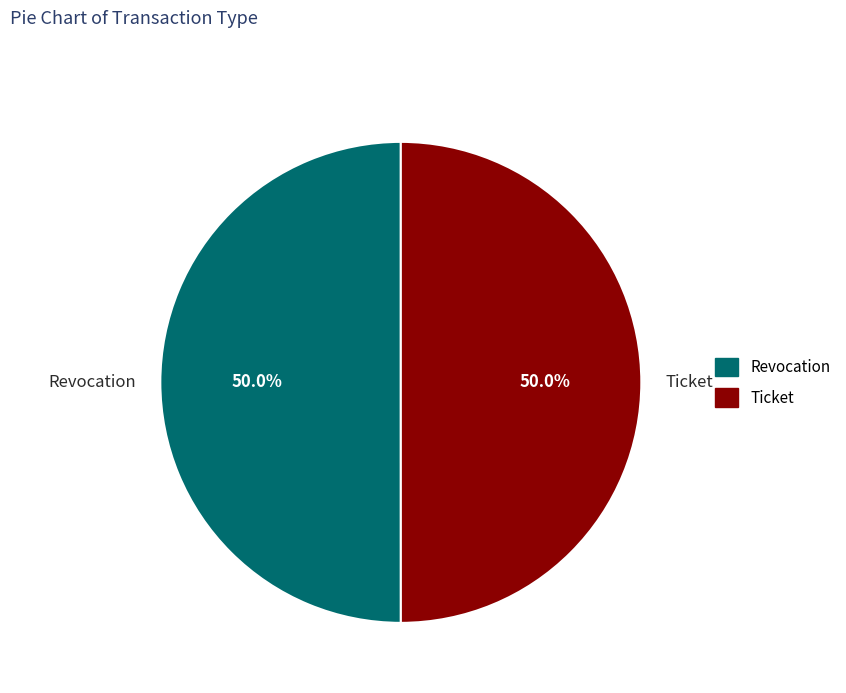

To the nearest percent, what is the average slice percentage?

50%